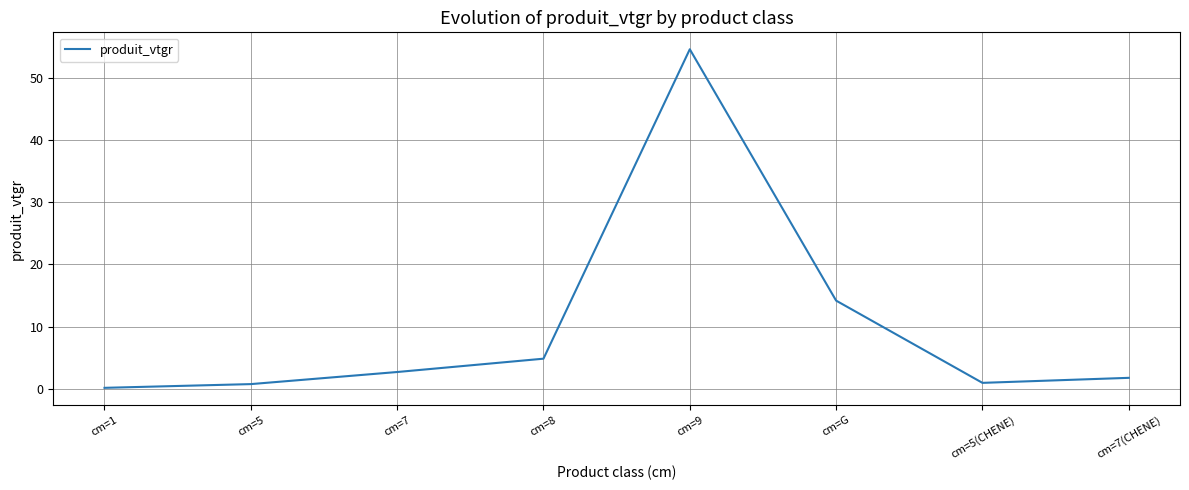

What is the difference between the maximum and minimum values?

54.6